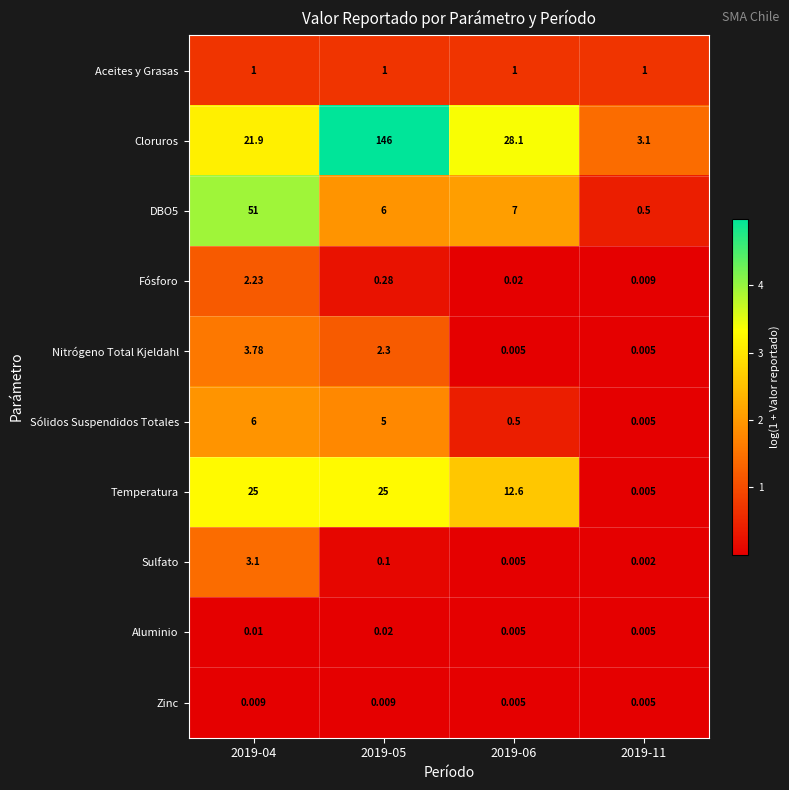

Which series has the largest total across all categories?

Cloruros